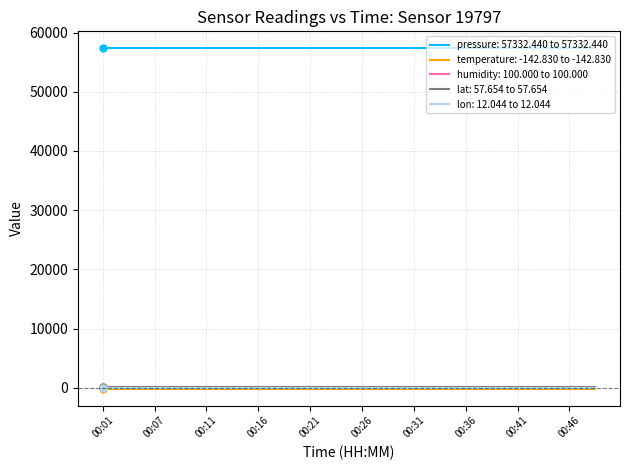

True or false: pressure: 57332.440 to 57332.440 and lat: 57.654 to 57.654 intersect in this chart.

False